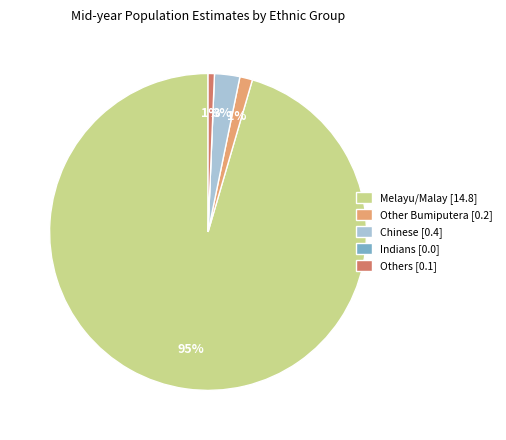

To the nearest percent, what is the difference between the Others and Chinese slice percentages?

2%